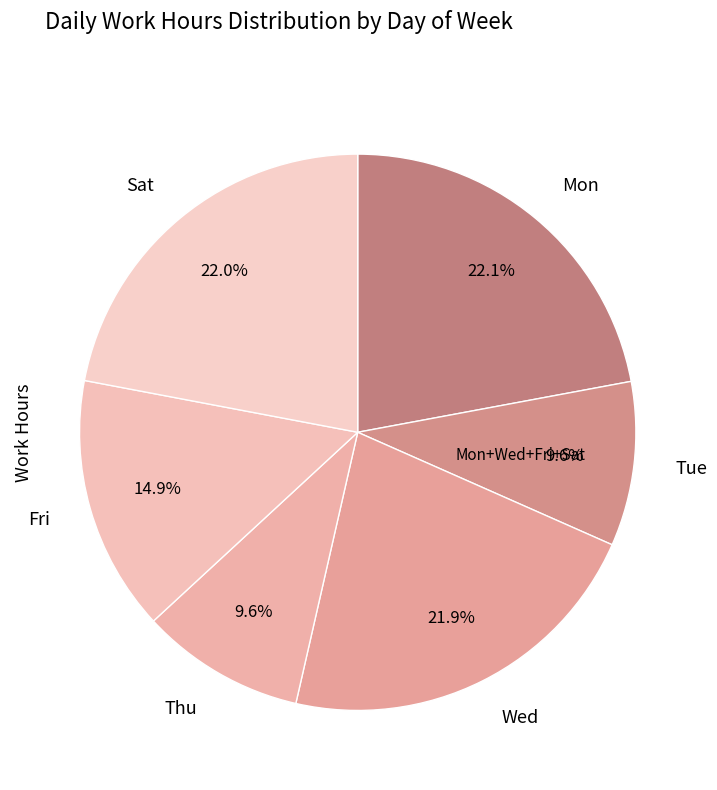

The Tue slice represents 10% of the pie. True or false?

True